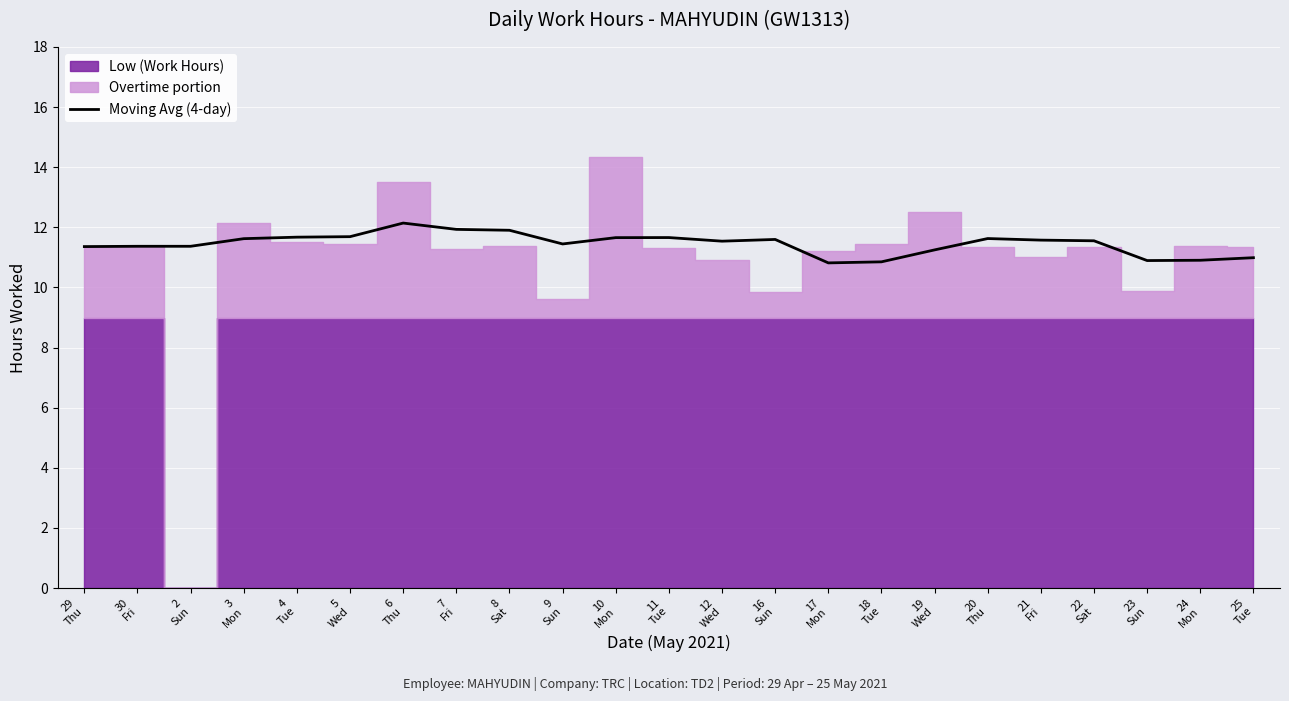

What is the maximum value for Moving Avg (4-day)?

12.1